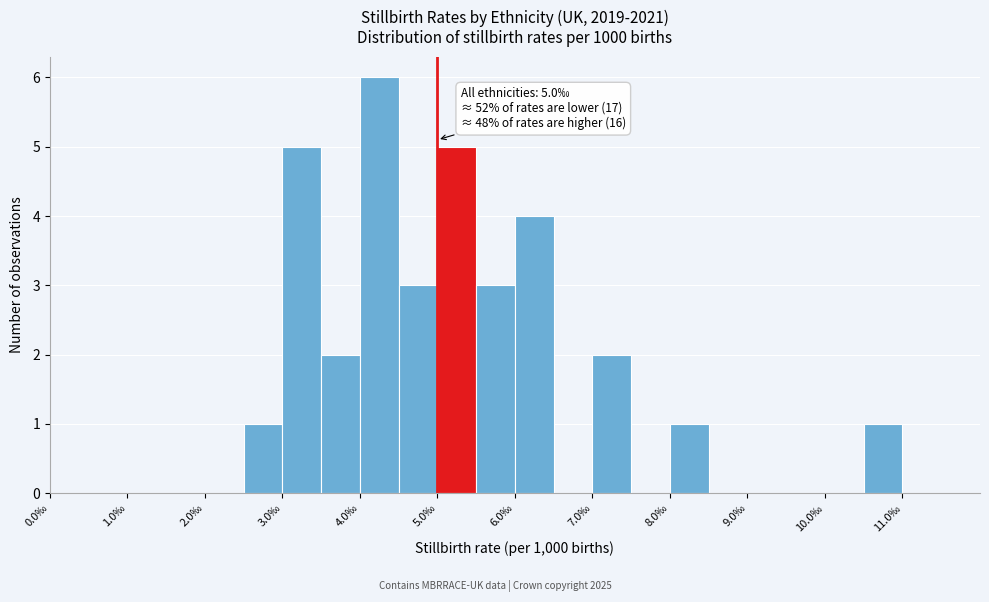

Over which range of the x-axis is the bar tallest?

4.0 to 4.5